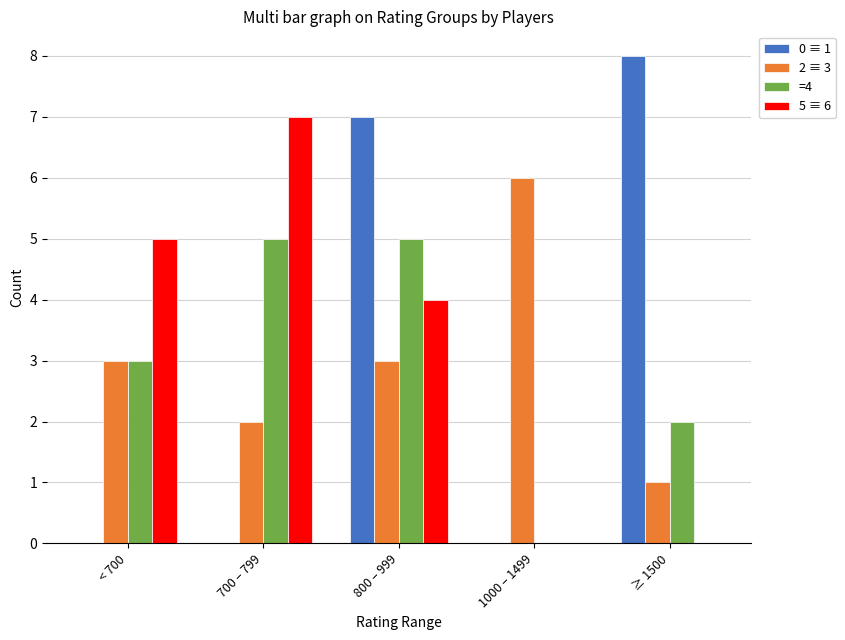

Which series changed the most between < 700 and 1000 – 1499?

5 ≡ 6